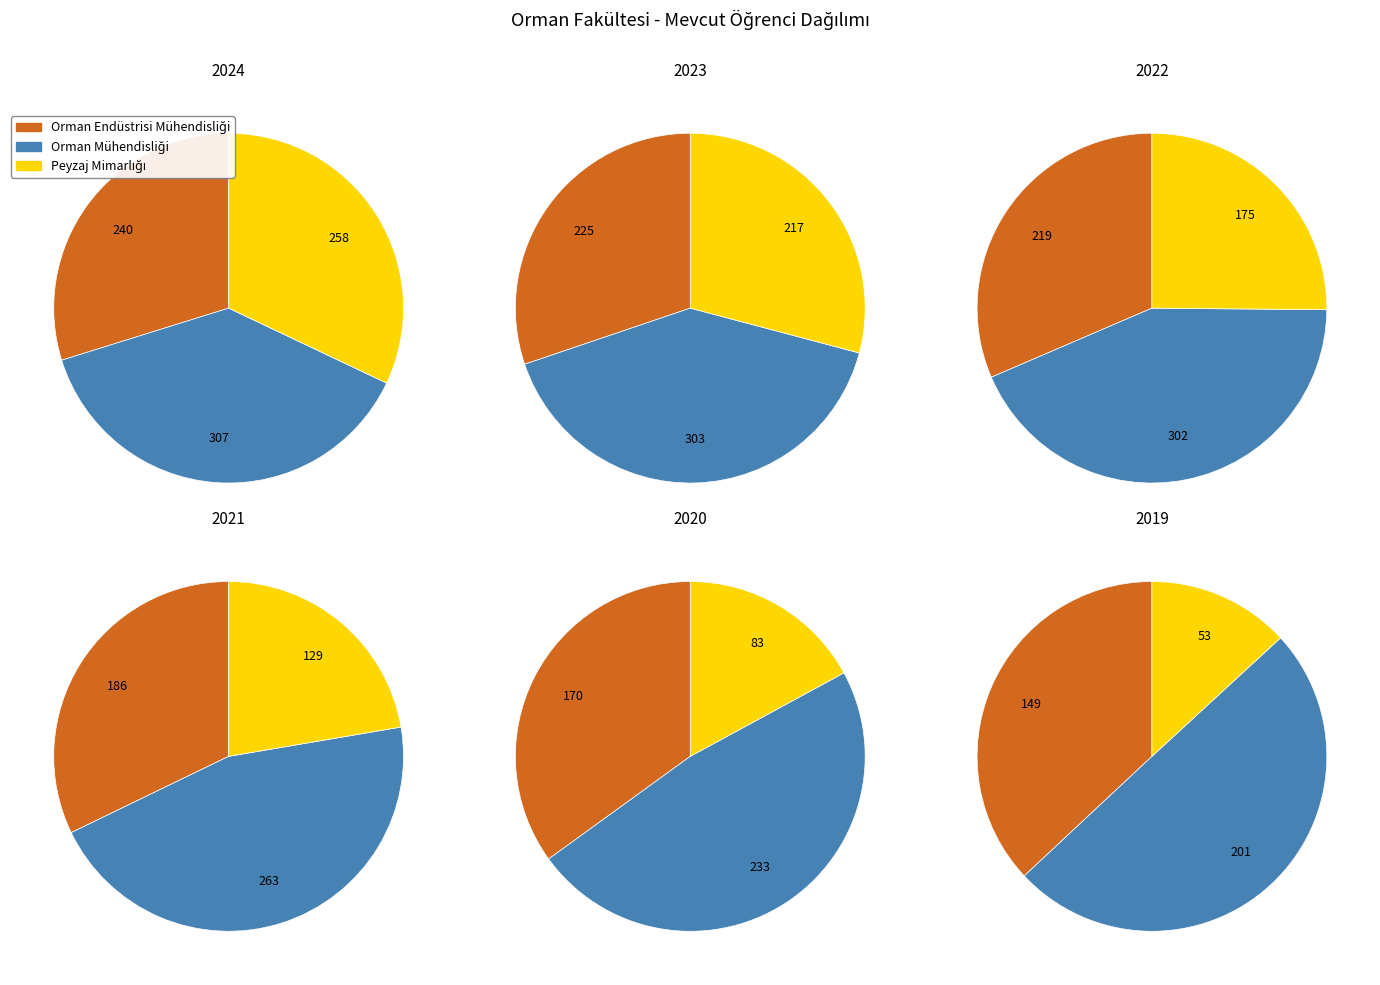

How much of the chart is everything except Orman Mühendisliği?

61.9%